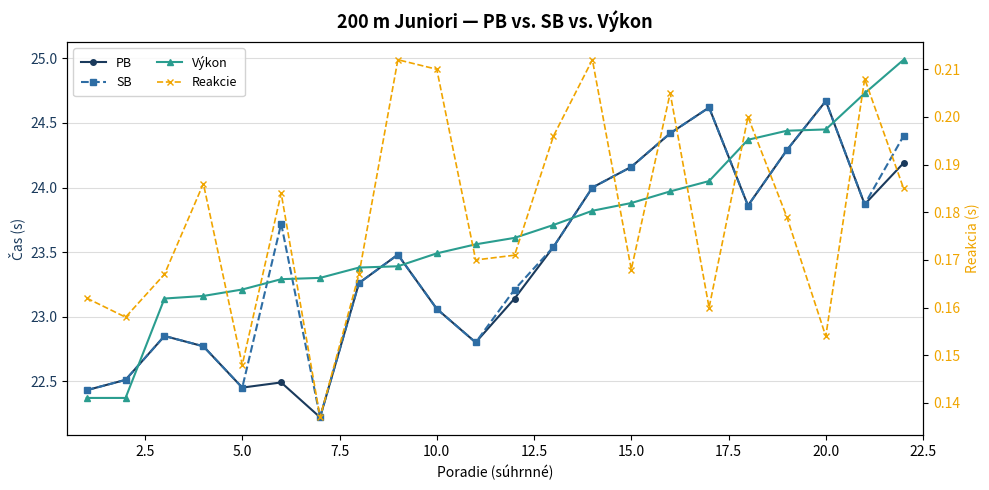

True or false: Výkon has a value of 40.4 at 17.

False